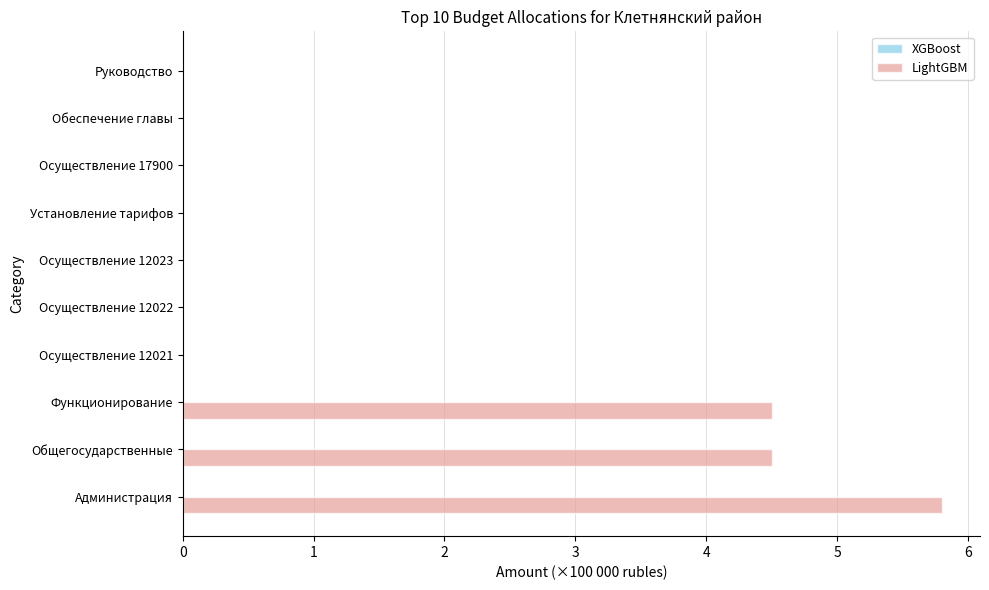

What is the sum of the values at Установление тарифов and Общегосударственные?

4.5